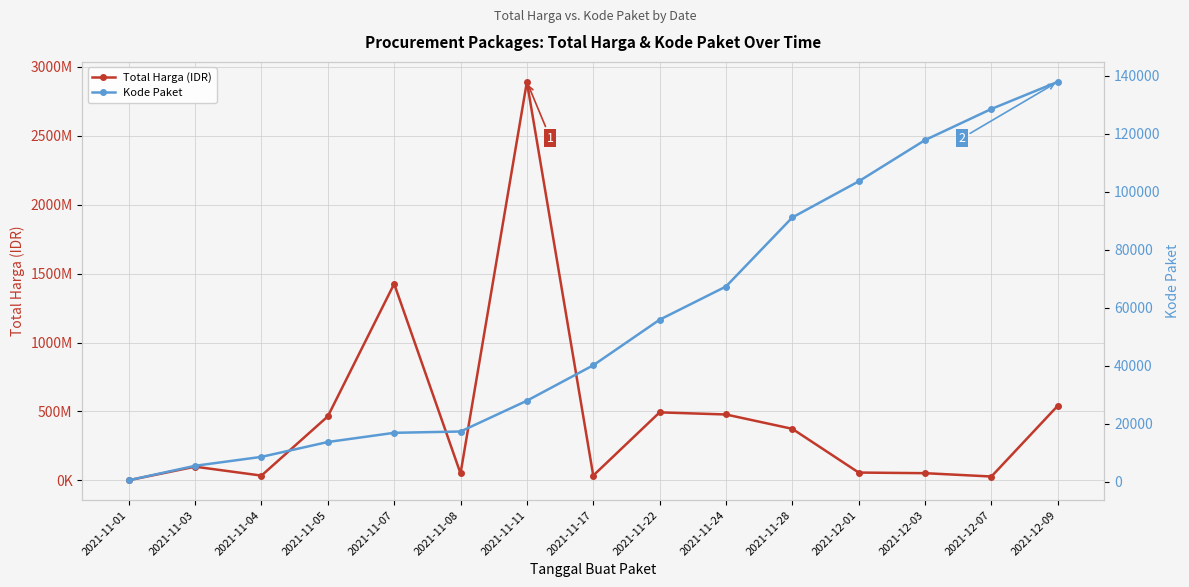

Which has a higher value, 2021-11-07 or 2021-11-03?

2021-11-07